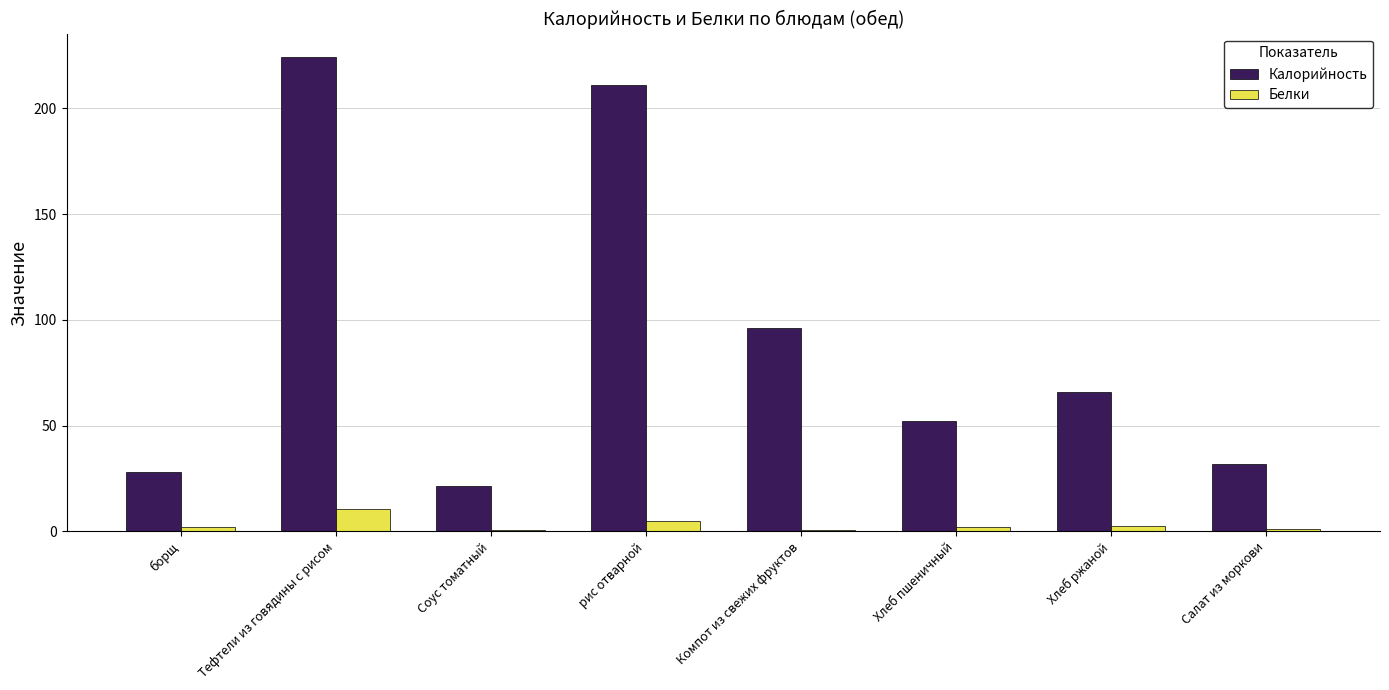

Is it true that Калорийность equals 126.1 at Компот из свежих фруктов?

False